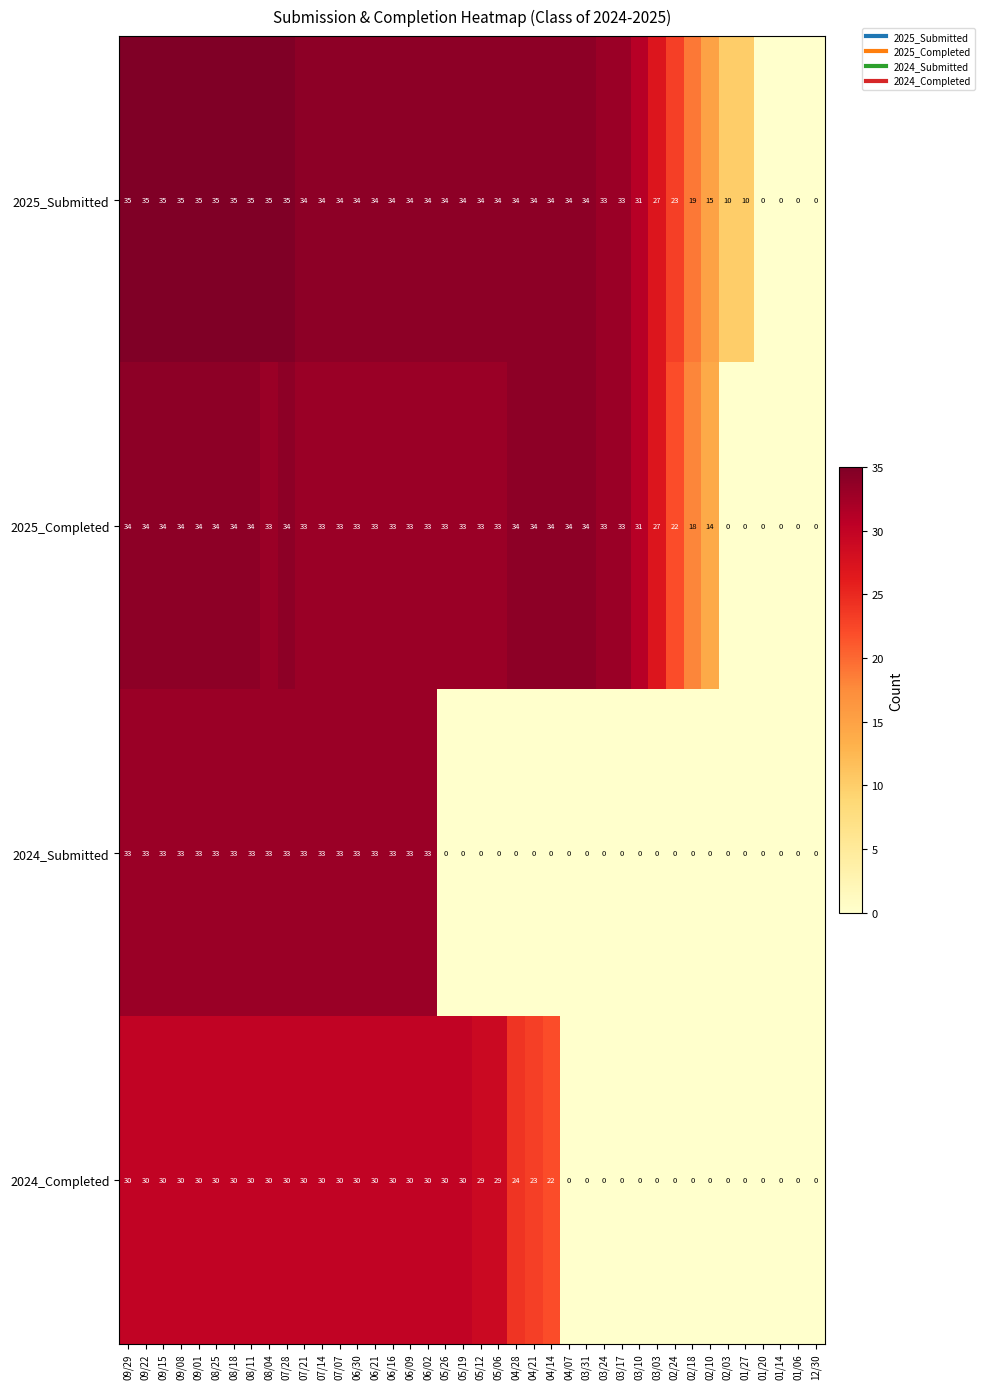

At how many categories does at least one series exceed 8?

36